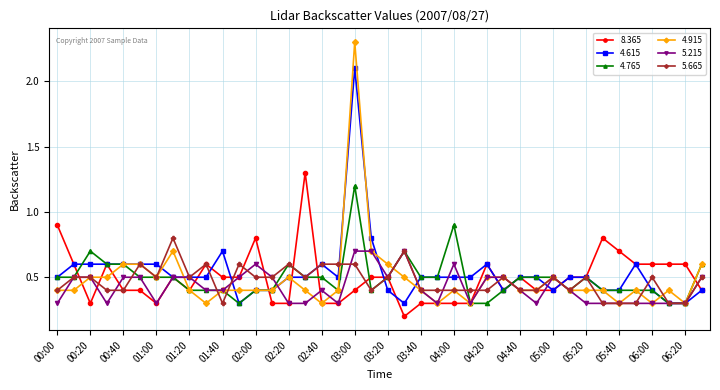

Which series has the widest spread of values?

4.915